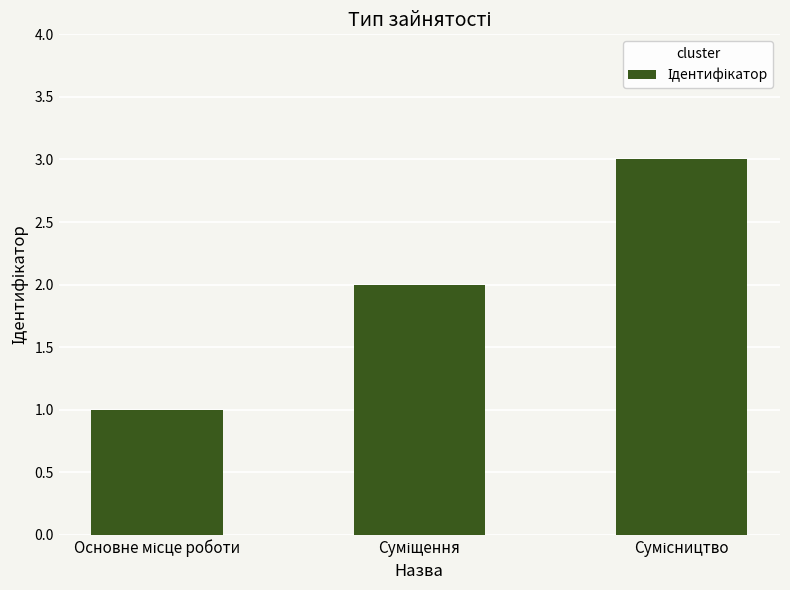

What is the maximum value shown in the chart?

3